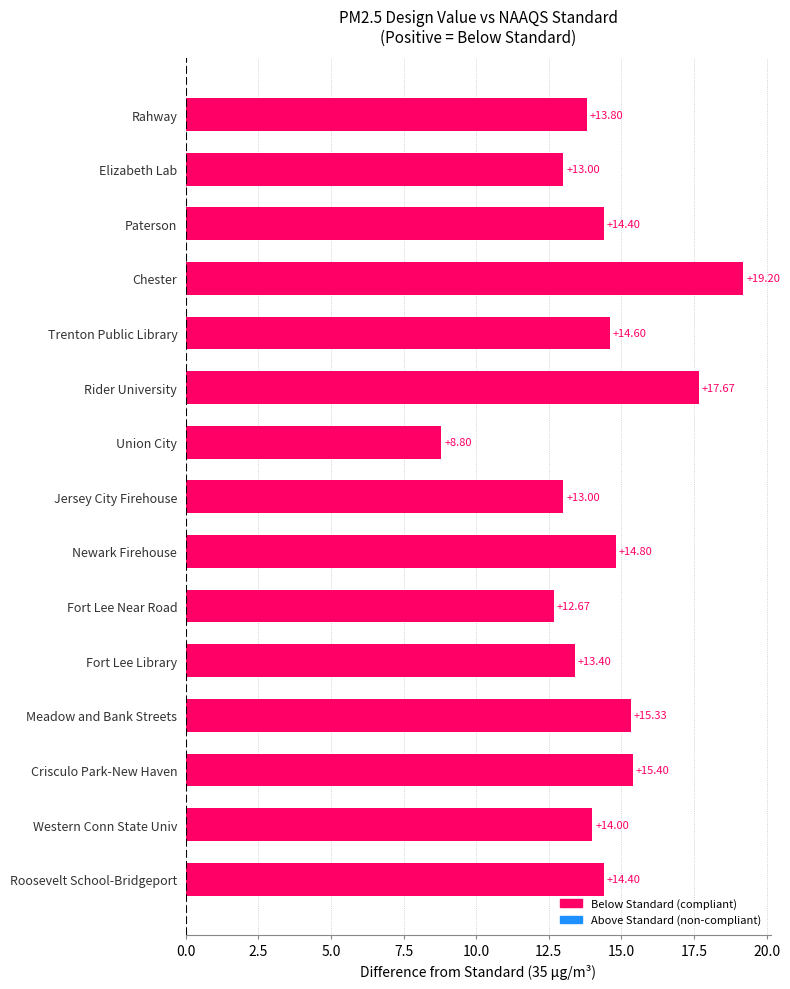

Which category has the highest value across all series?

Chester